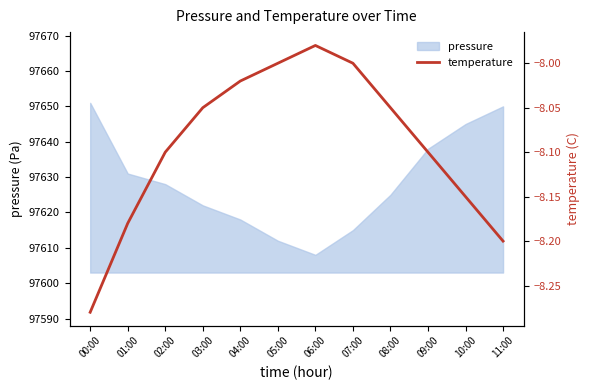

Is this an area chart (filled region under the line)?

No